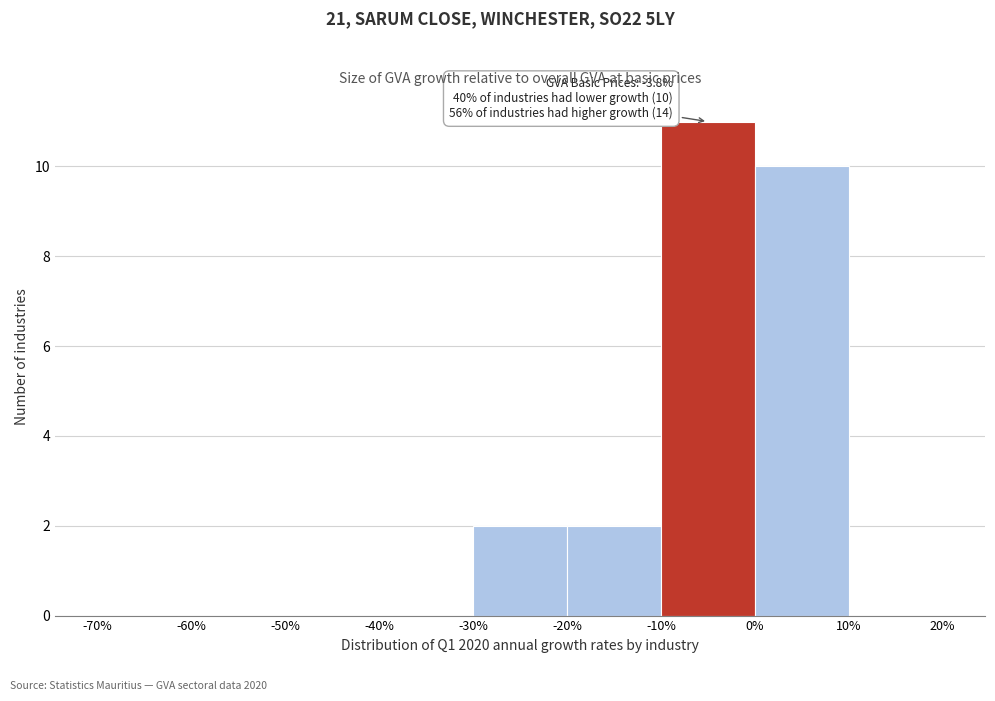

Over which range of the x-axis is the bar tallest?

-10% to 0%